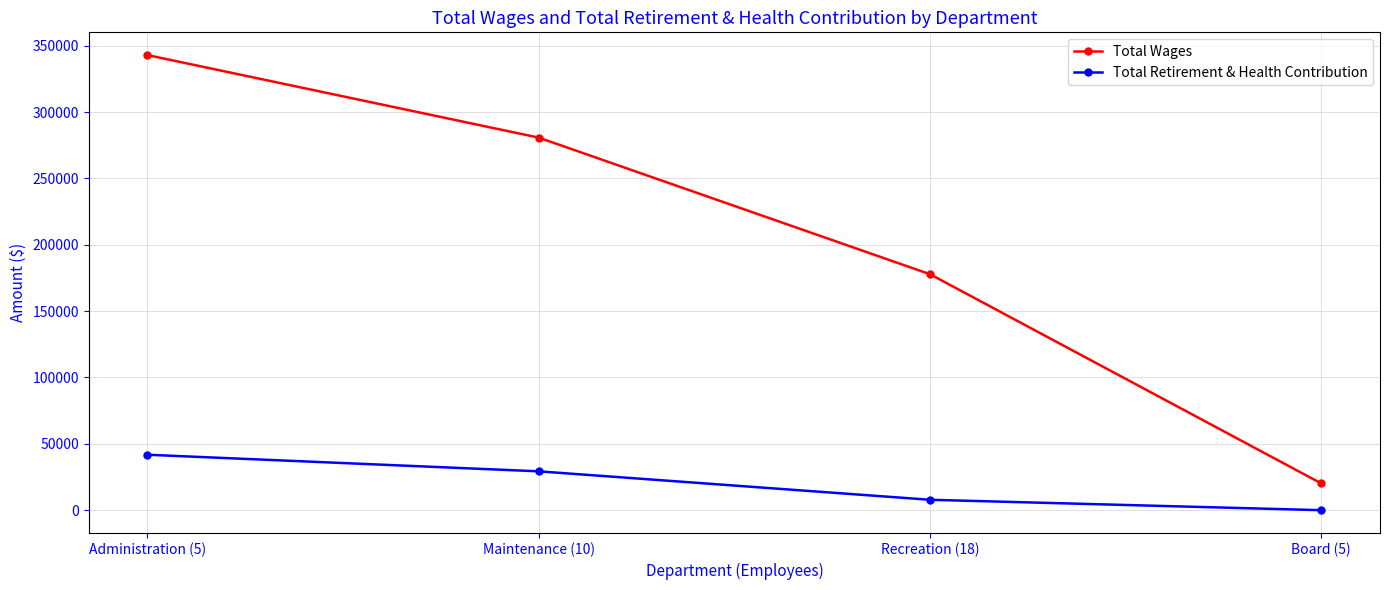

Reading left to right, what are all the values shown in this chart?

Total Wages: Administration (5)=342939	Maintenance (10)=280750	Recreation (18)=177811	Board (5)=20150
Total Retirement & Health Contribution: Administration (5)=41775	Maintenance (10)=29276	Recreation (18)=7843	Board (5)=0